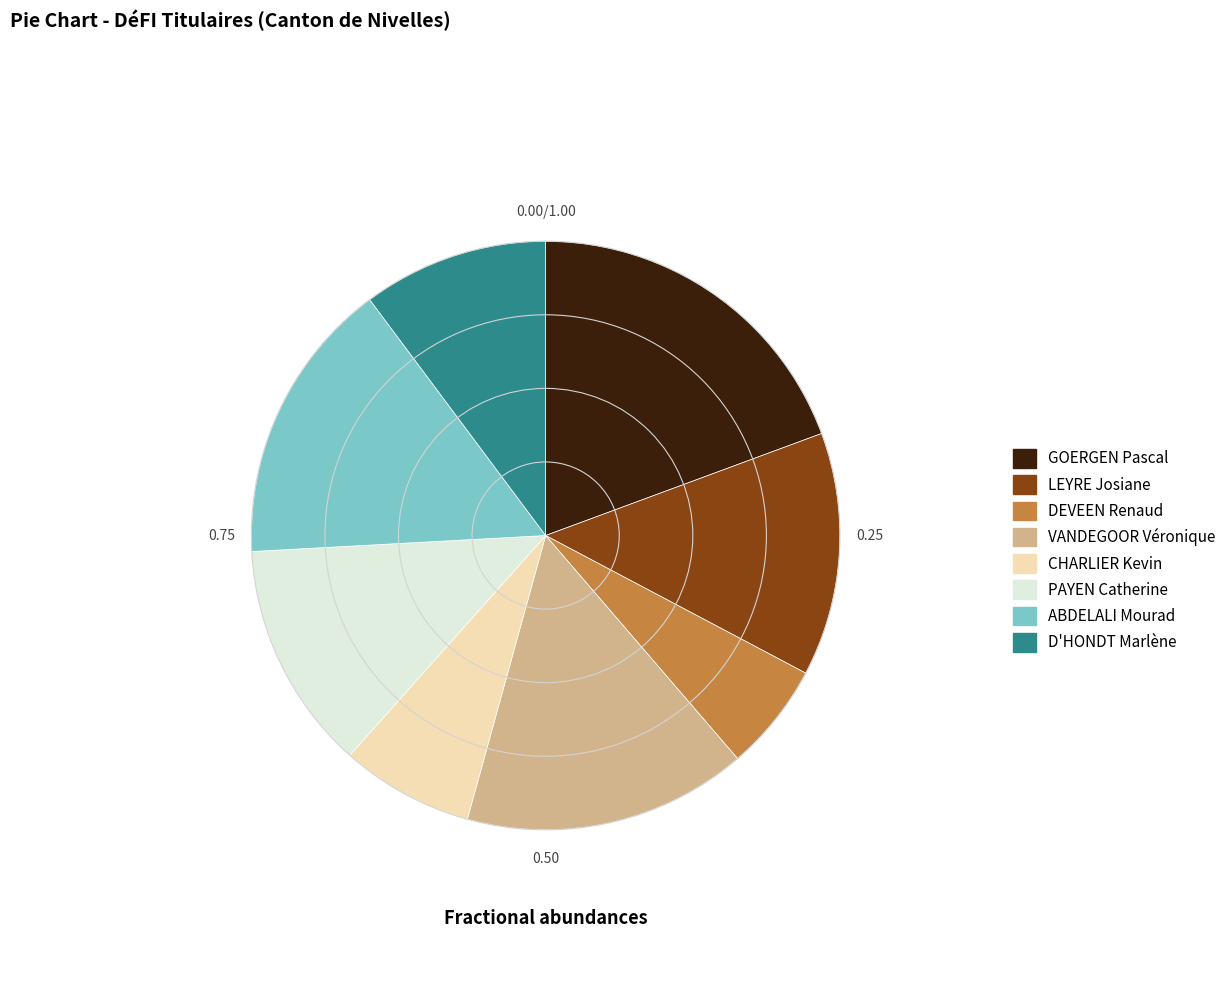

Is D'HONDT Marlène the majority of the pie?

No